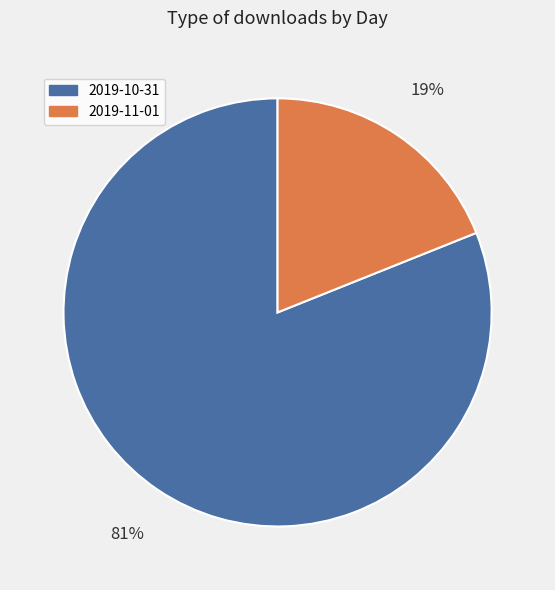

Count the number of slices in the pie.

2